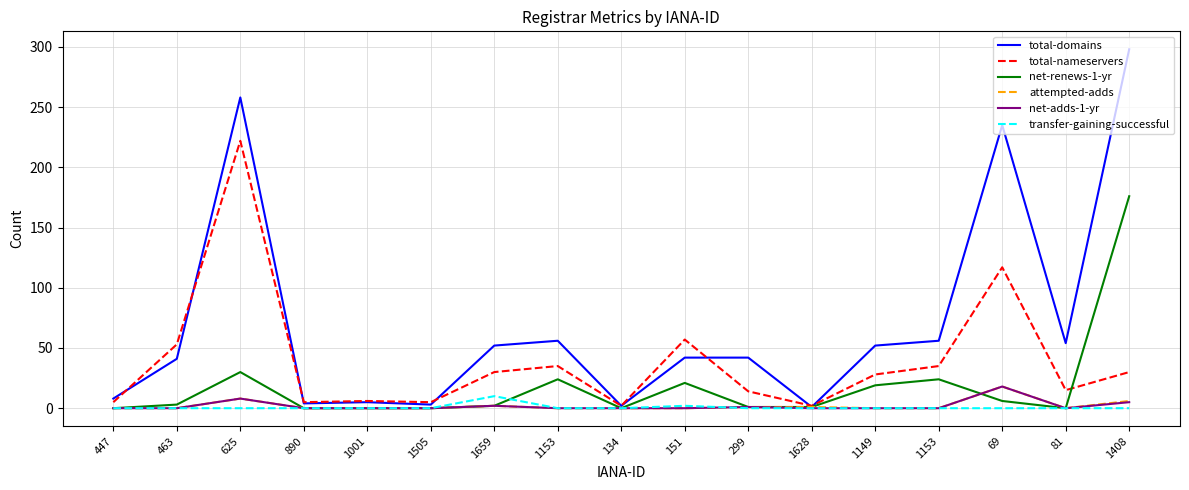

What is the spread (max minus min) of values at 463?

53